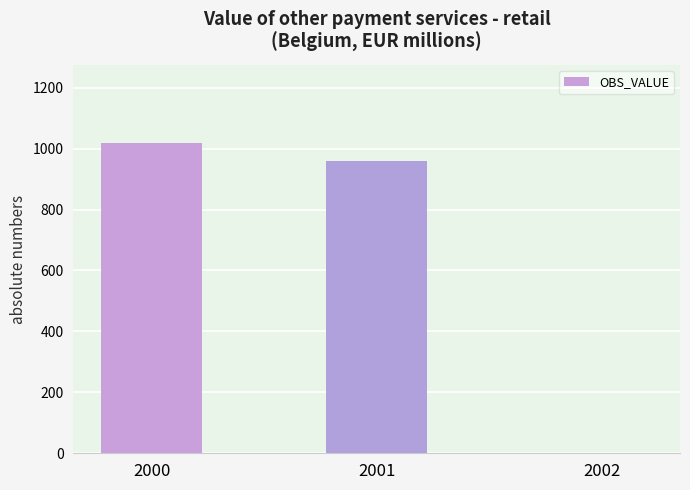

Reading left to right, what are all the values shown in this chart?

2000=1020	2001=960	2002=0